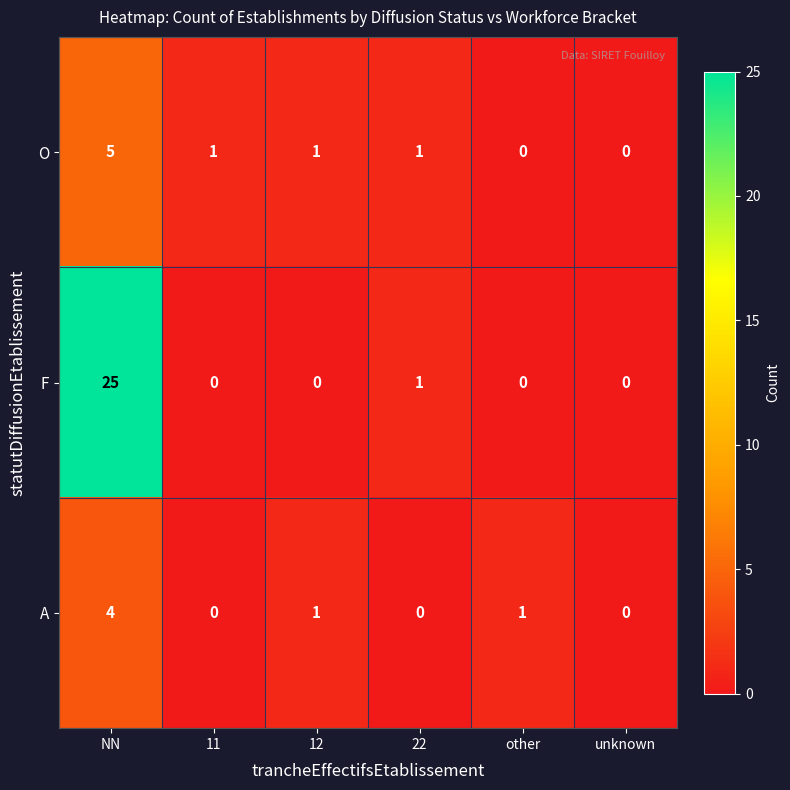

Reading left to right, extract all data points from this chart.

O: NN=5	11=1	12=1	22=1	other=0	unknown=0
F: NN=25	11=0	12=0	22=1	other=0	unknown=0
A: NN=4	11=0	12=1	22=0	other=1	unknown=0